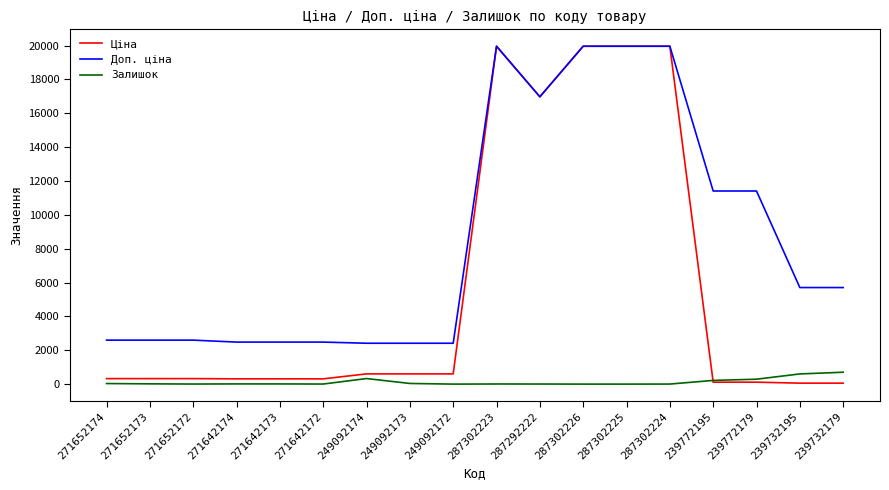

What is the difference between the highest and lowest values at 287302225?

19964.2